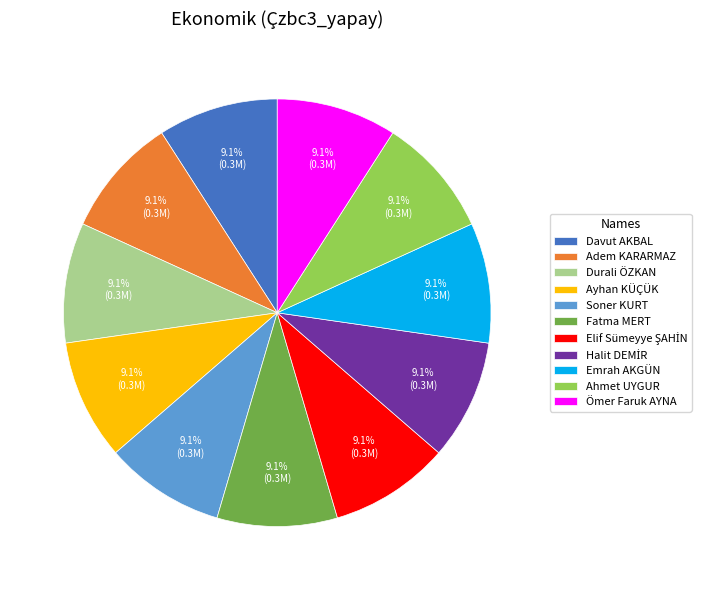

What is the ratio of the value at Soner KURT to the value at Adem KARARMAZ?

1.0